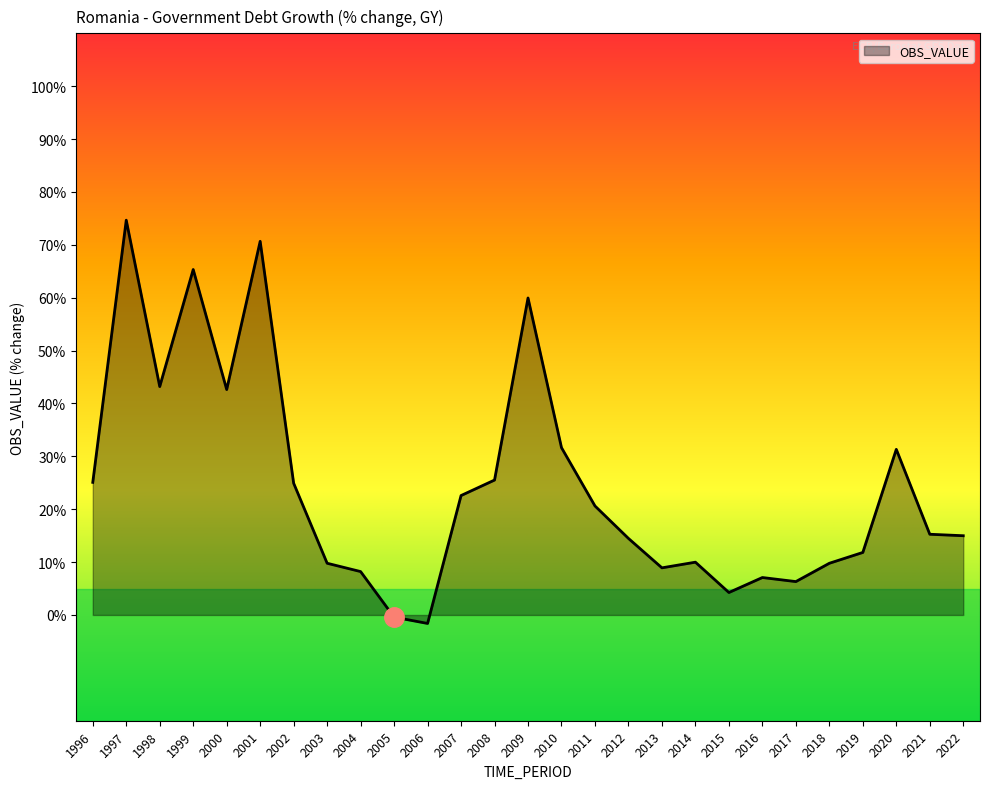

What is the change in value from 2000 to 2019?

-30.8